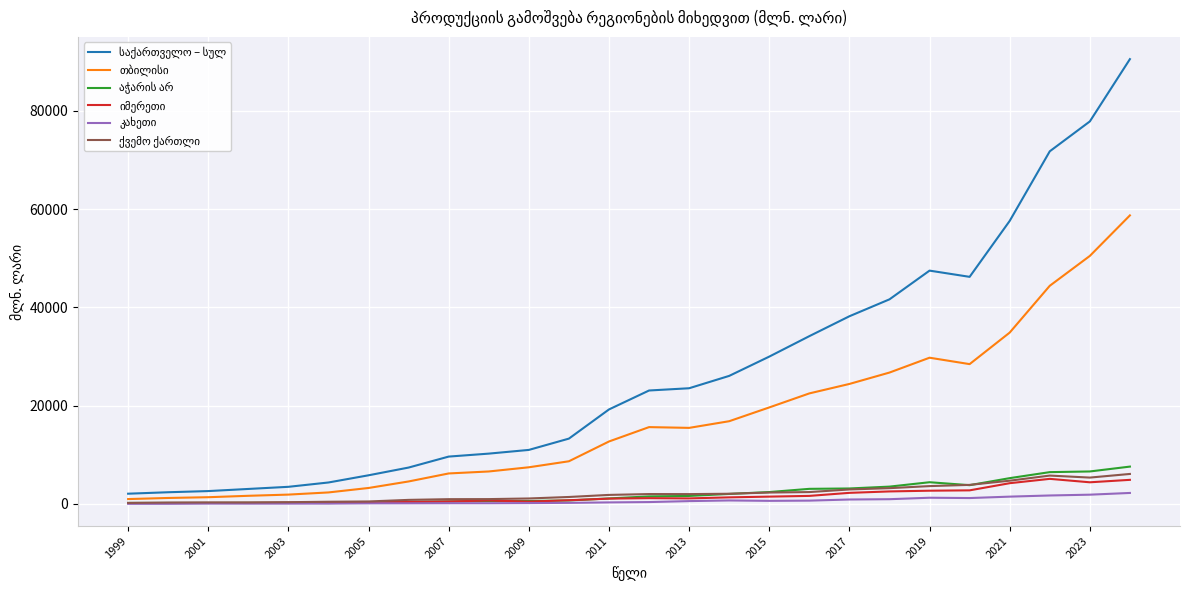

How many lines are shown in the chart?

6